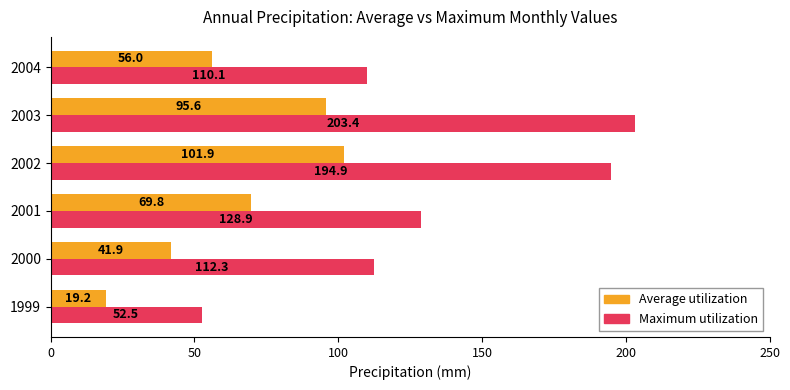

Rank the series by their average value, from highest to lowest.

Maximum utilization, Average utilization